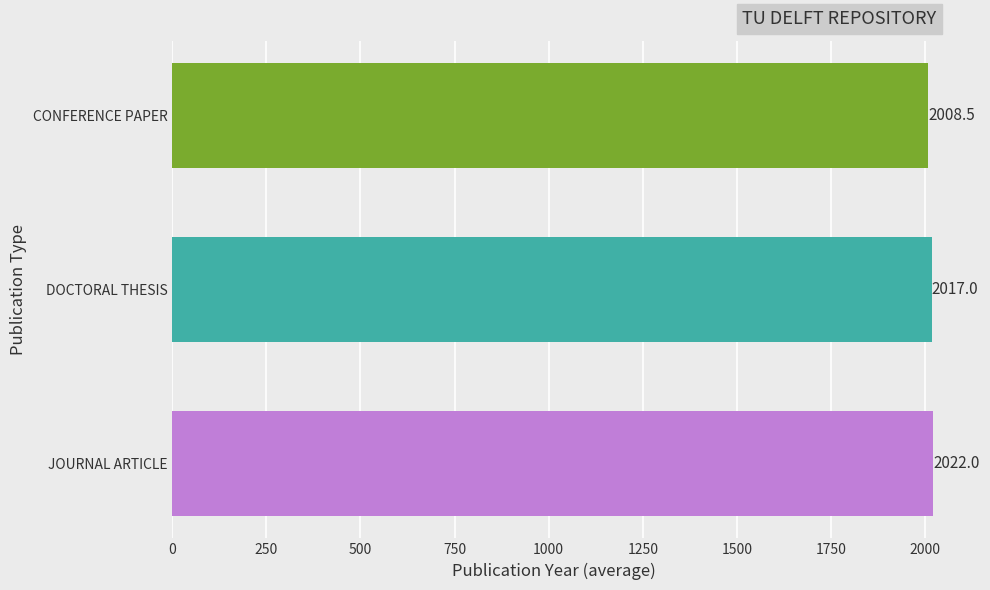

What is the spread (max minus min) of values at DOCTORAL THESIS?

13.5